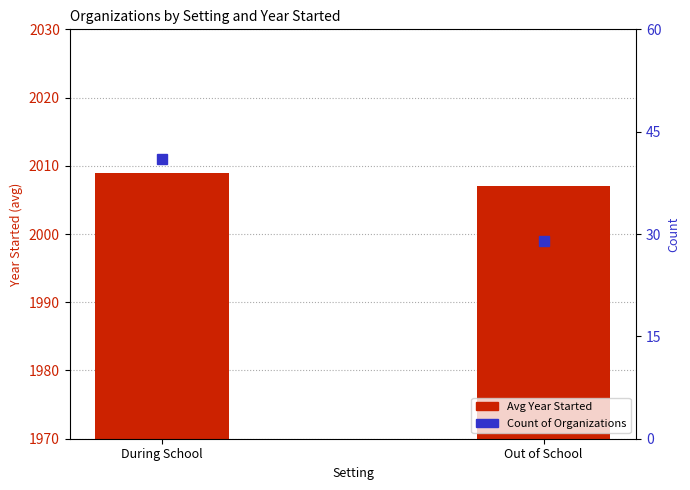

Count the Avg Year Started values in the range 2007 to 2009.

2